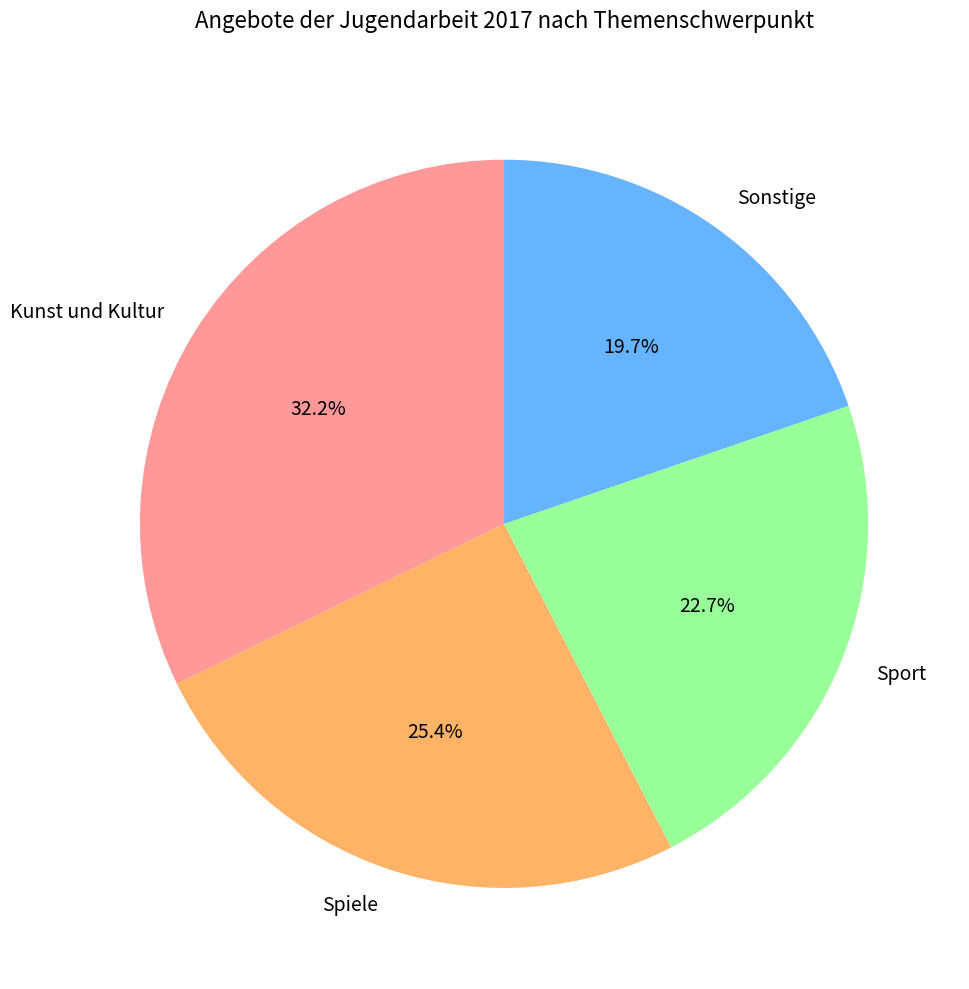

Count the number of slices in the pie.

4